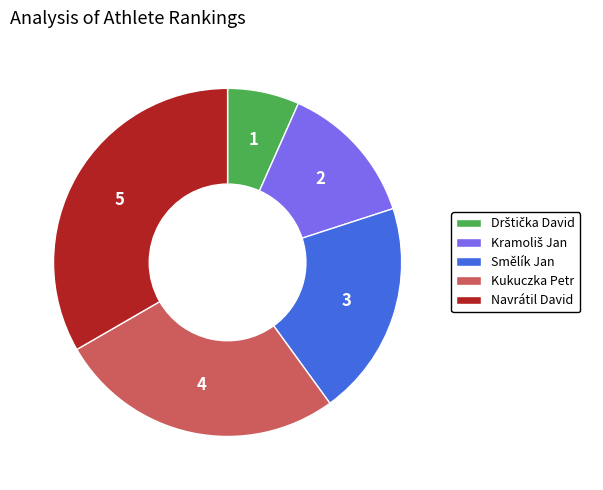

Does Smělík Jan account for over 50% of the chart?

No